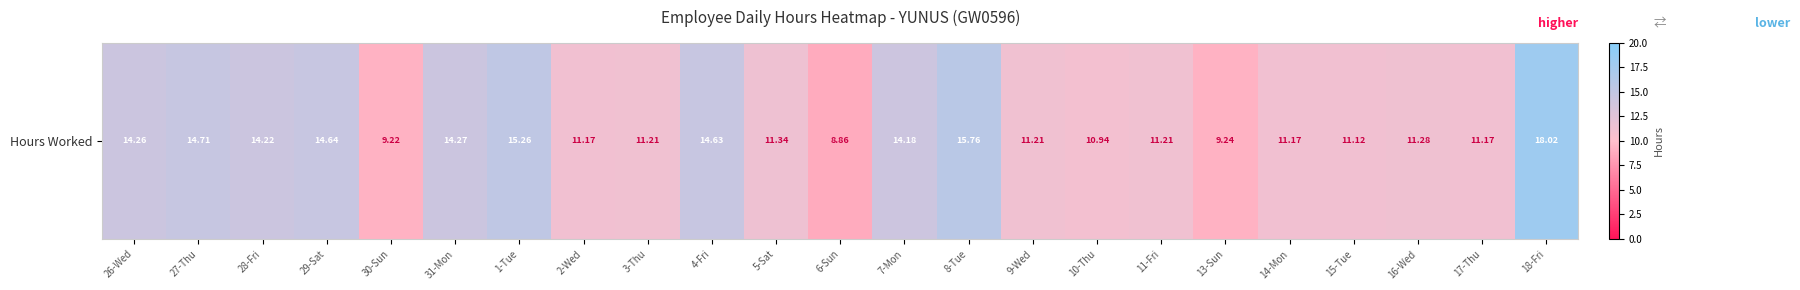

What is the average value?

12.6